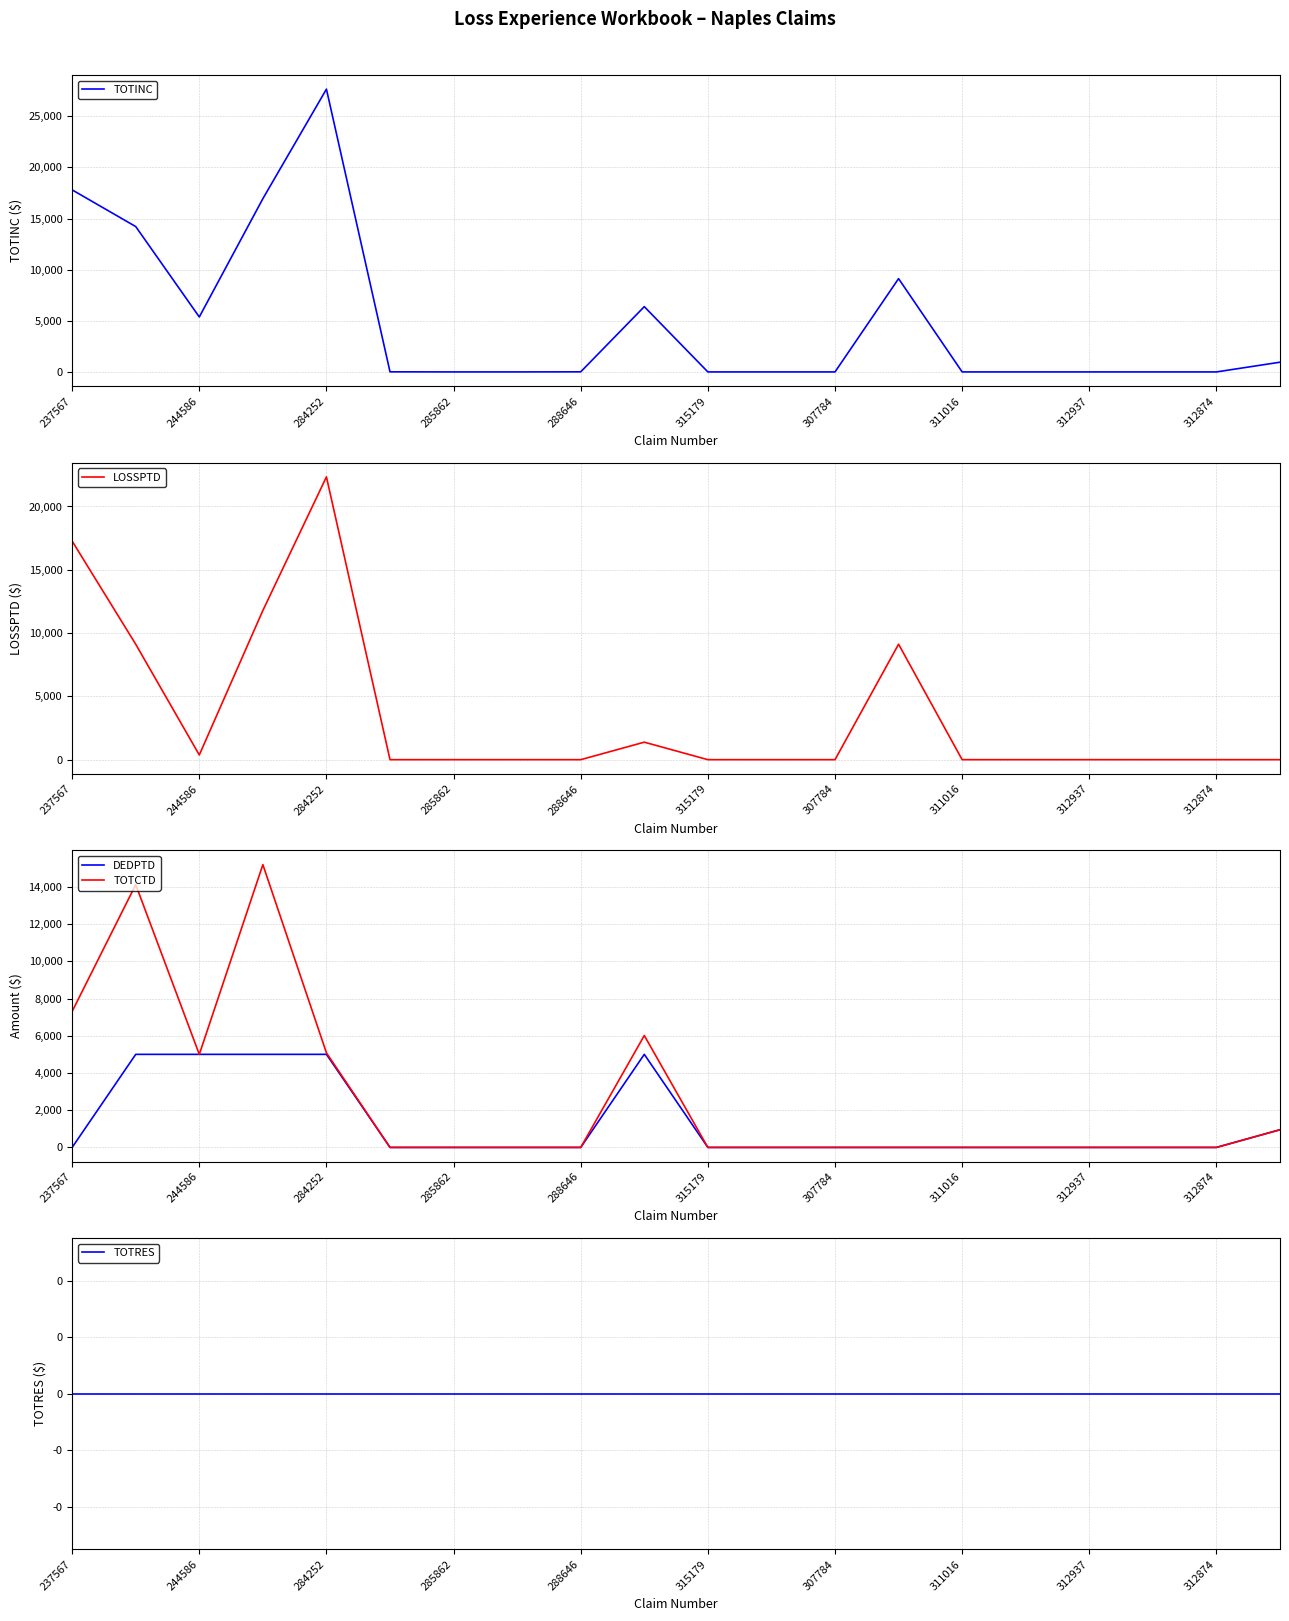

Does the chart display data point markers on the line(s)?

No